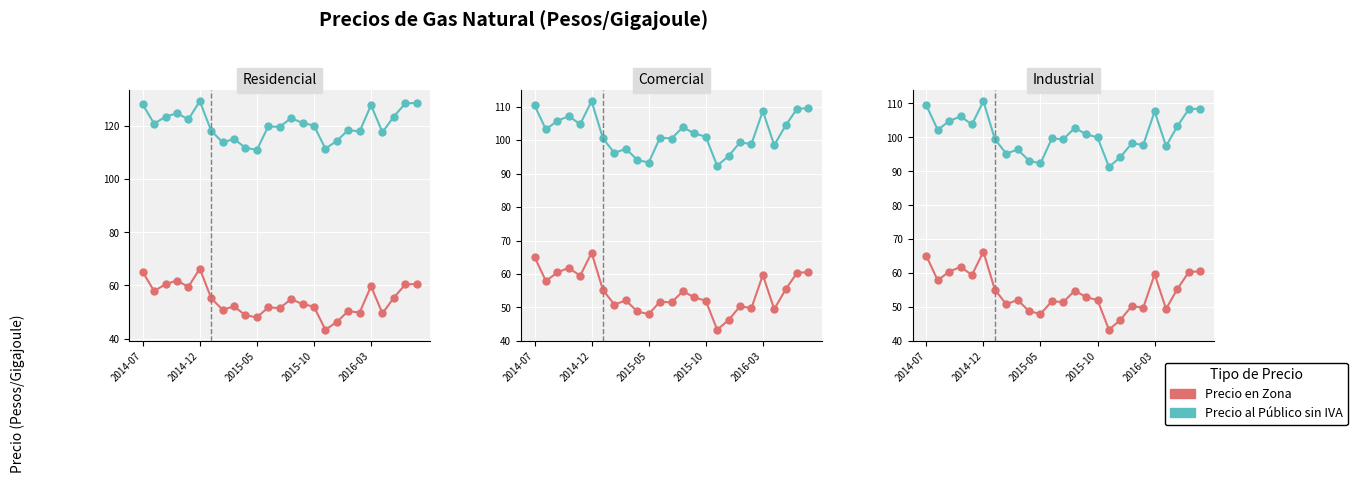

Count the number of data series in this chart.

2